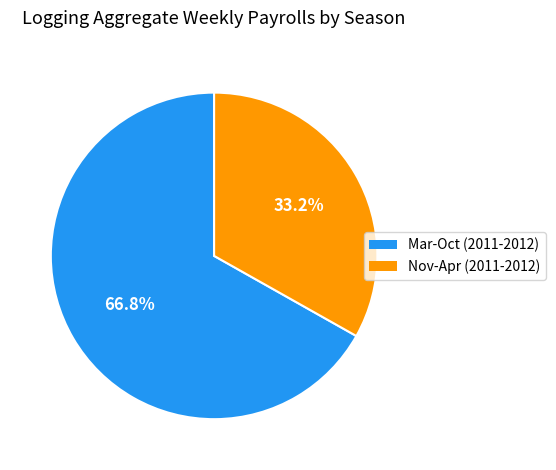

Which has a higher value, Nov-Apr (2011-2012) or Mar-Oct (2011-2012)?

Mar-Oct (2011-2012)